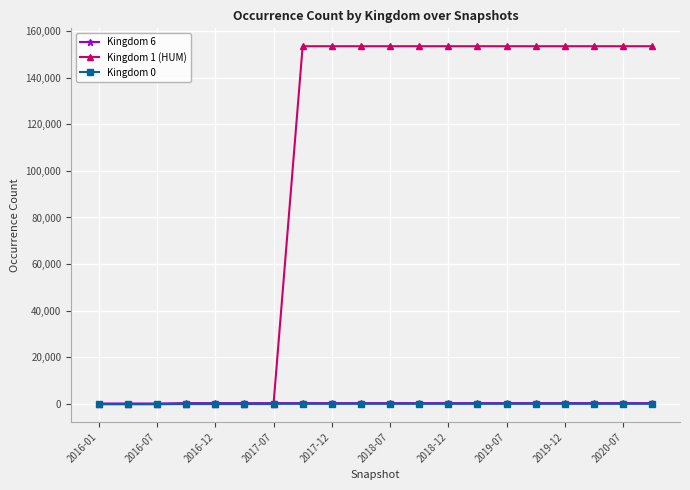

Which series has the widest spread of values?

Kingdom 1 (HUM)